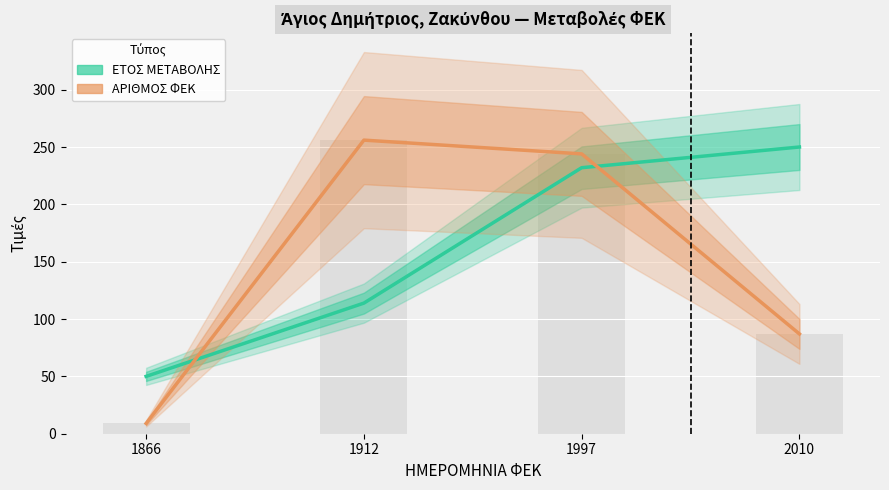

Between 1866 and 1997, which series saw the biggest shift?

ΑΡΙΘΜΟΣ ΦΕΚ